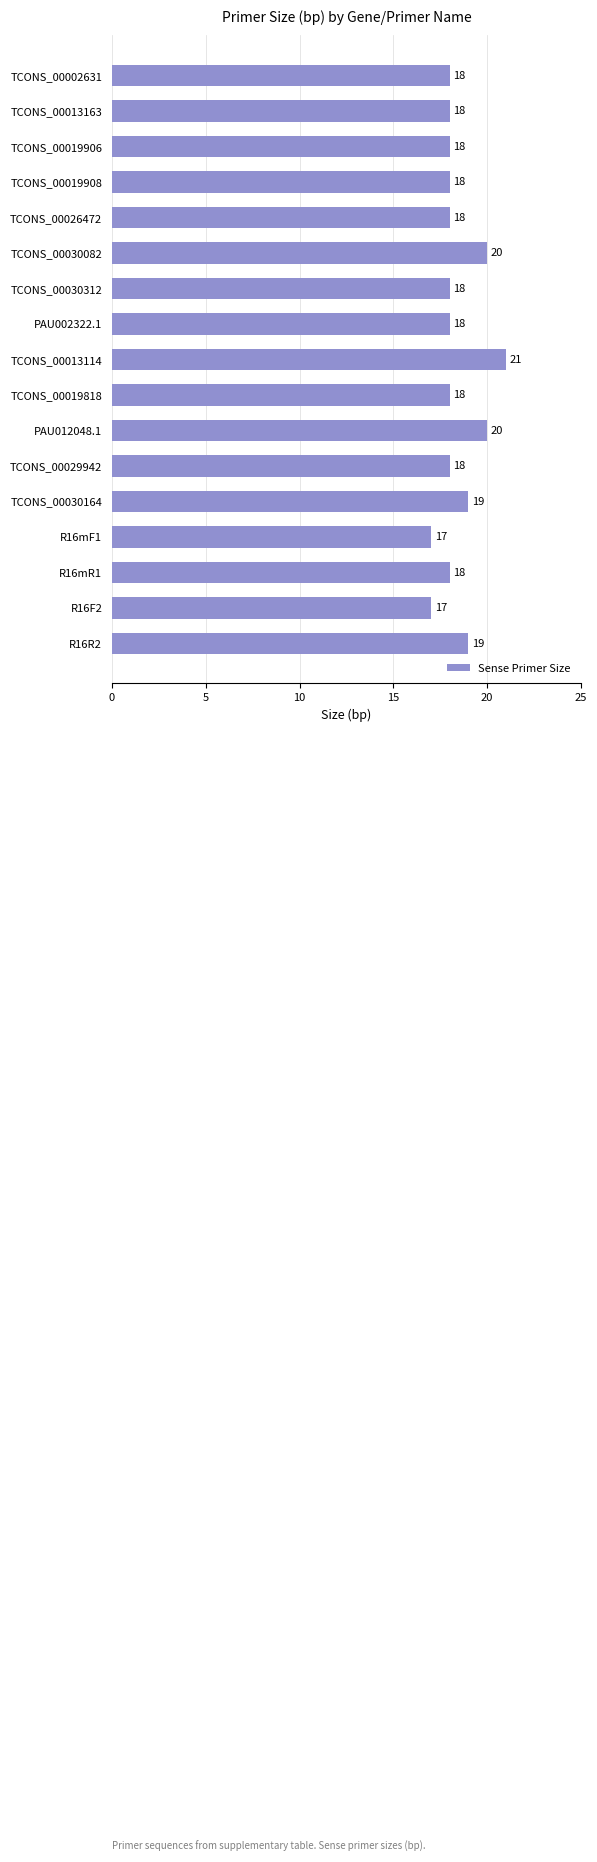

What is the value of the 3rd bar from the top?

18